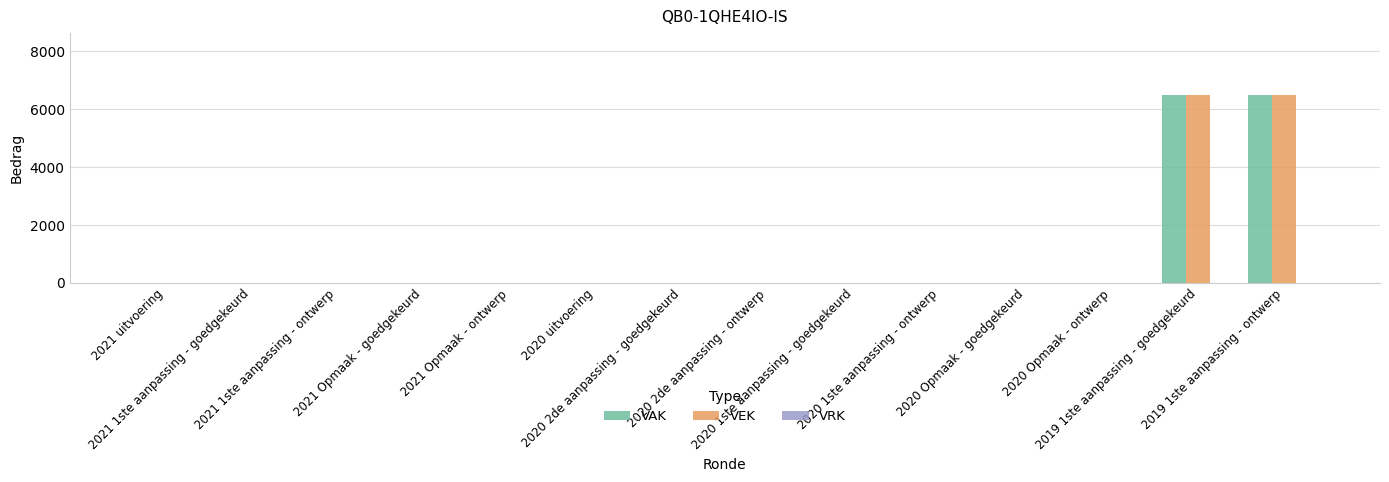

Is it true that VEK equals 10262 at 2019 1ste aanpassing - ontwerp?

False